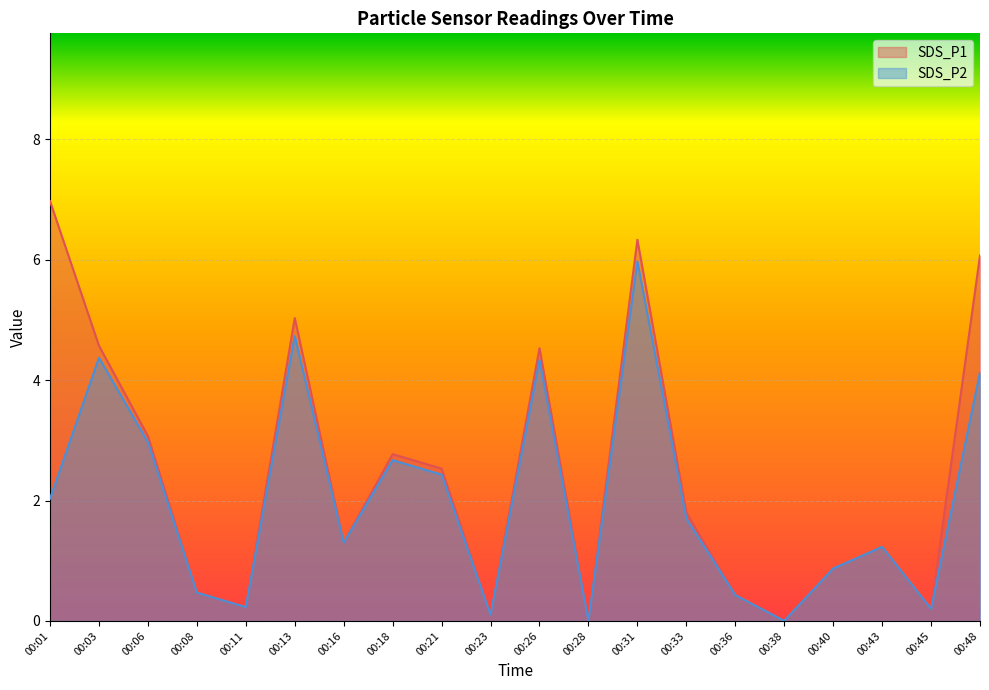

The SDS_P1 series shows 0.4 at 00:33. True or false?

False